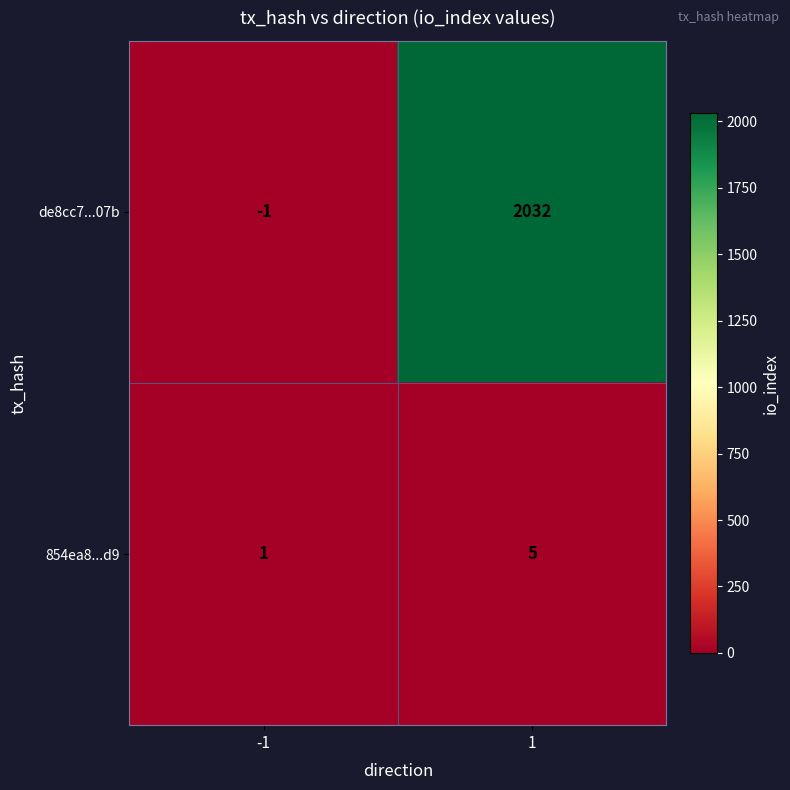

At how many categories does at least one series exceed 444?

1